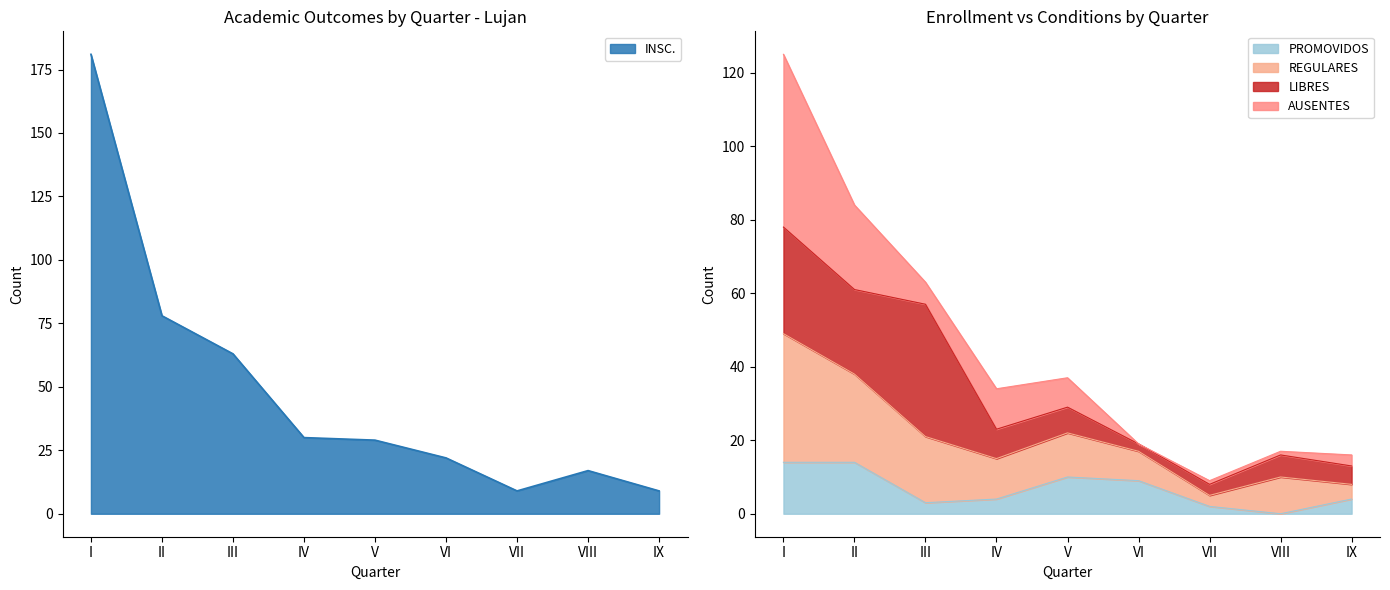

True or false: PROMOVIDOS has more than 1 interior local peaks.

False